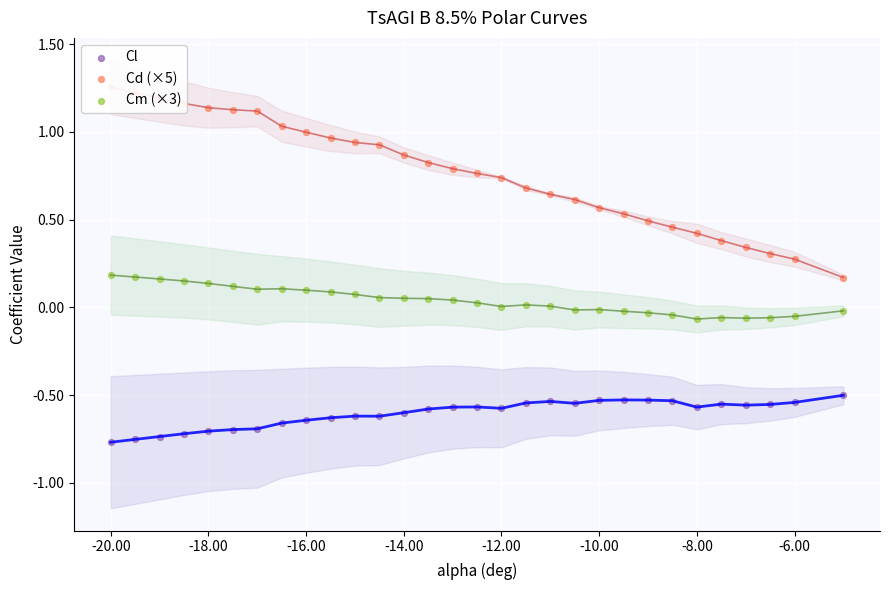

Which series contains the lowest Y value?

Cl